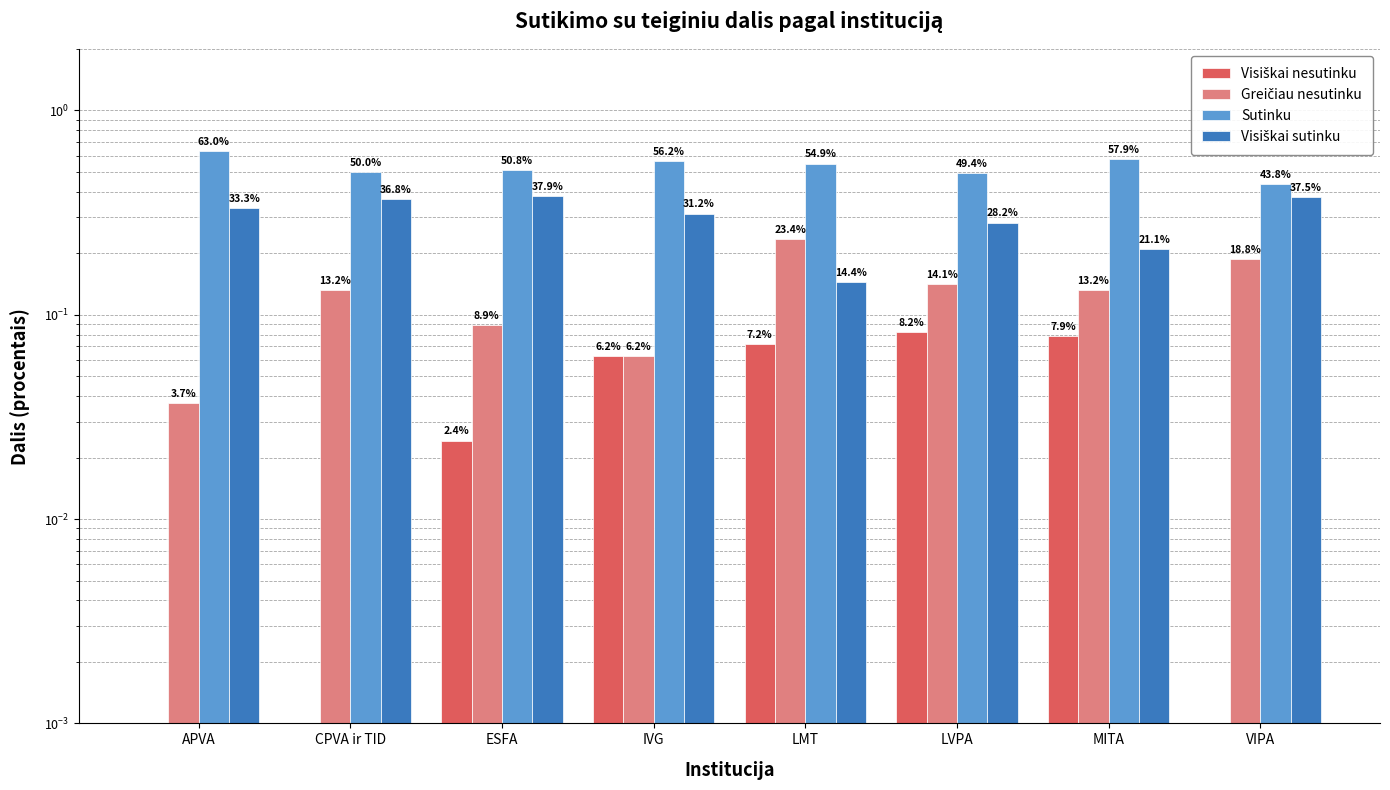

Count the number of categories in the chart.

8